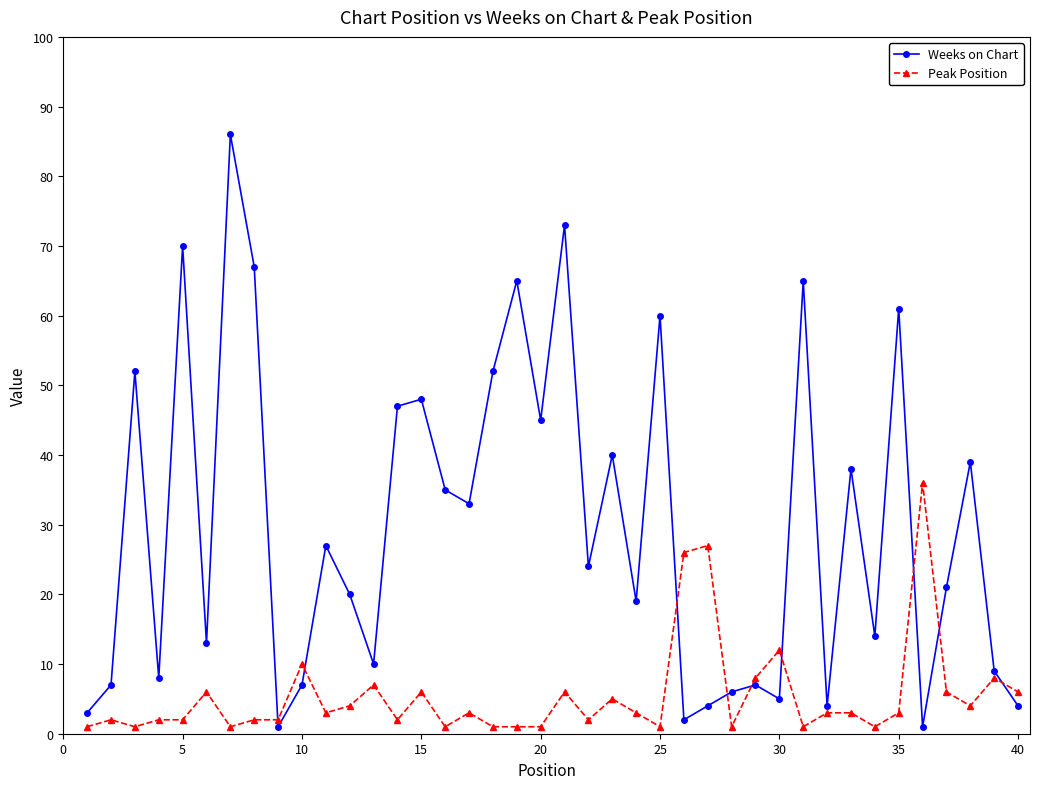

Which series has the largest total across all categories?

Weeks on Chart